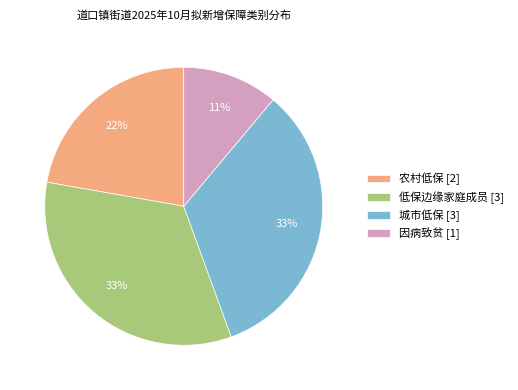

What is the ratio of the value at 因病致贫 to the value at 城市低保?

0.3